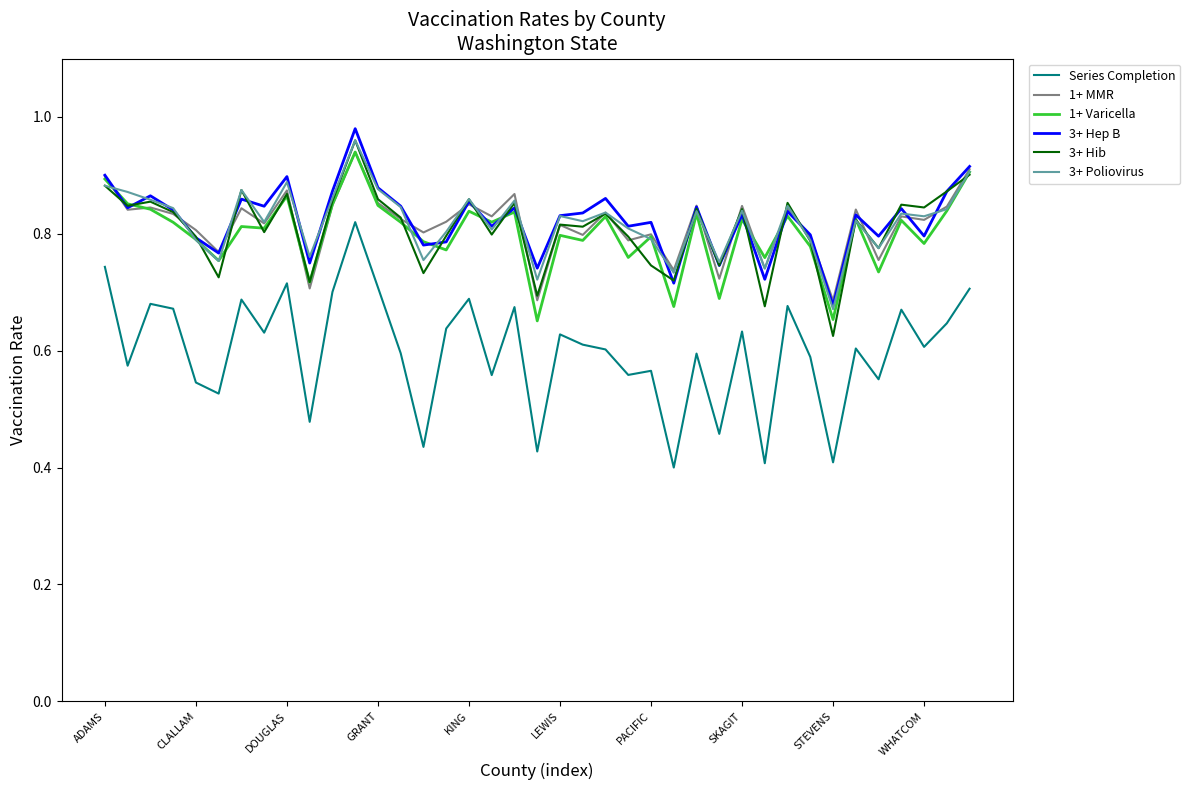

Which series has the largest range (max minus min)?

Series Completion